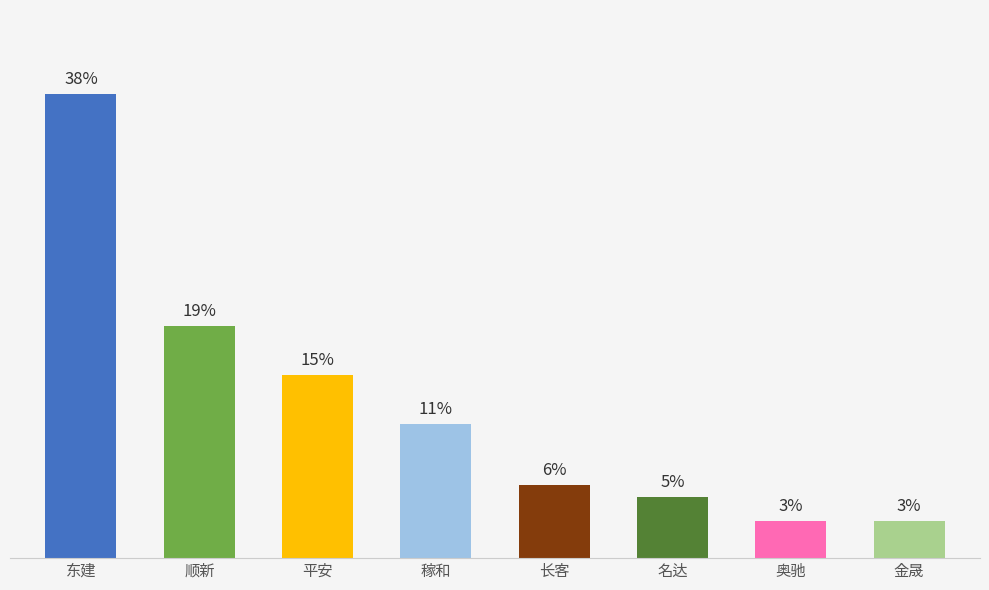

At which label is the value closest to 20?

顺新